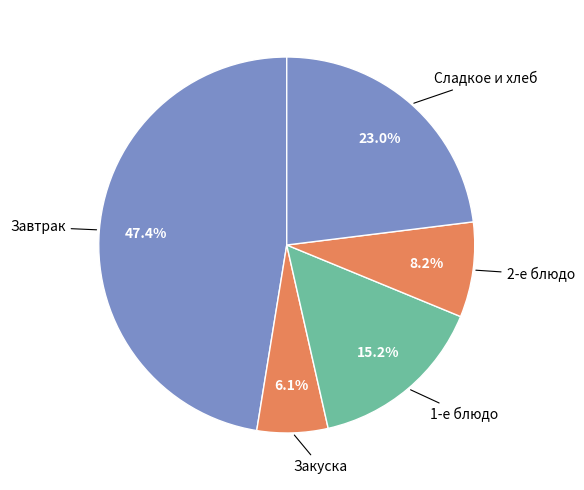

How many slices are in this pie chart?

5